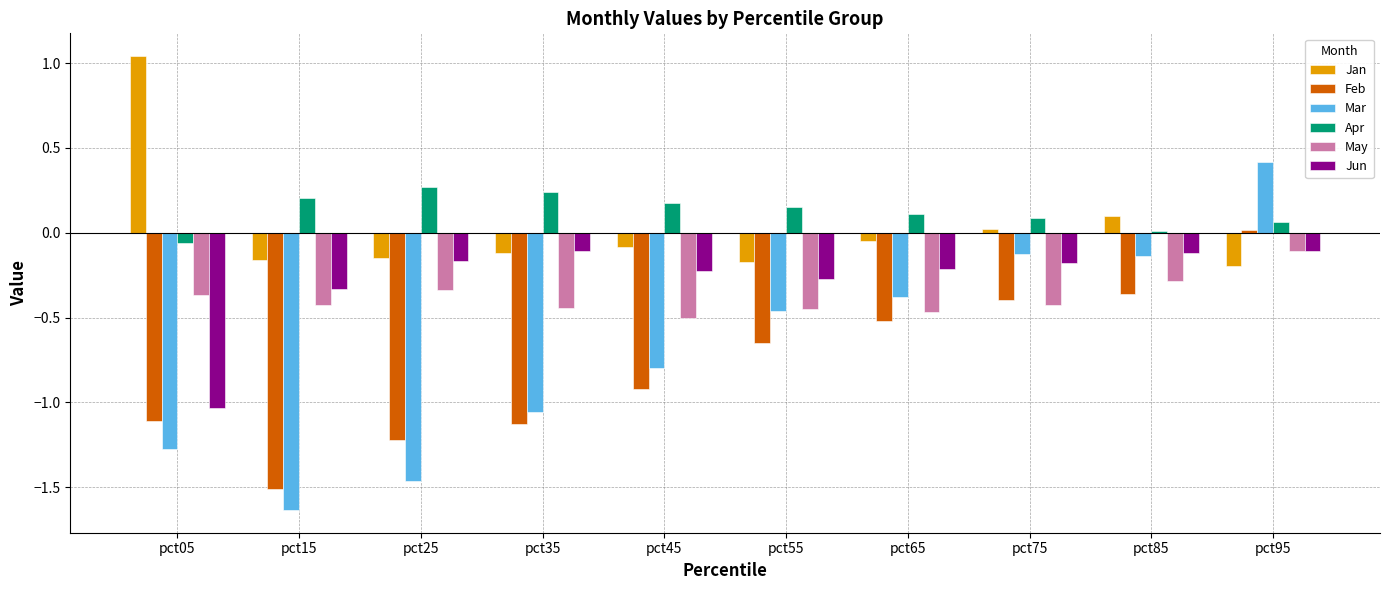

Which series has the largest total across all categories?

Apr